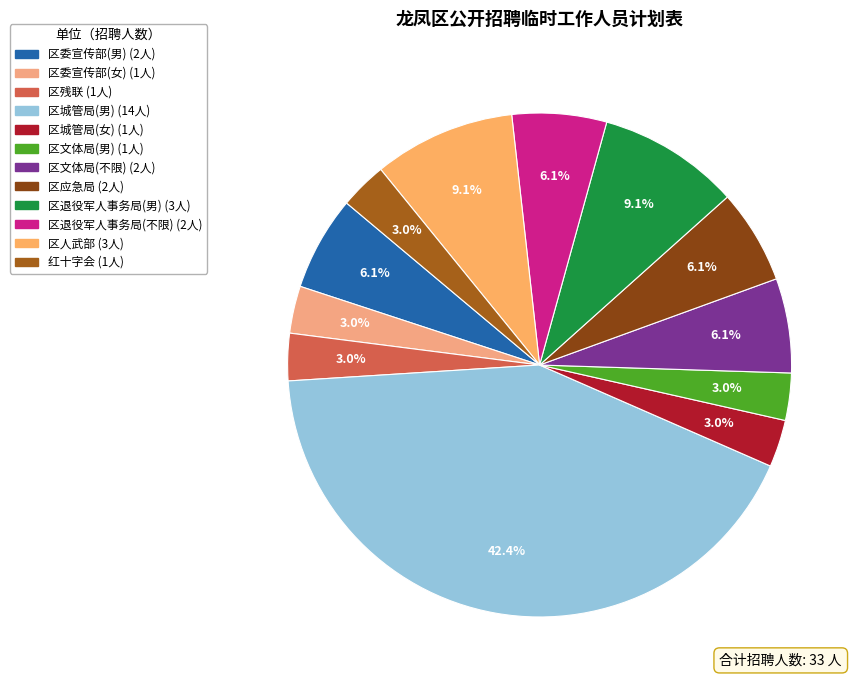

To the nearest percent, what is the combined percentage of 区委宣传部(男) and 区应急局?

12%